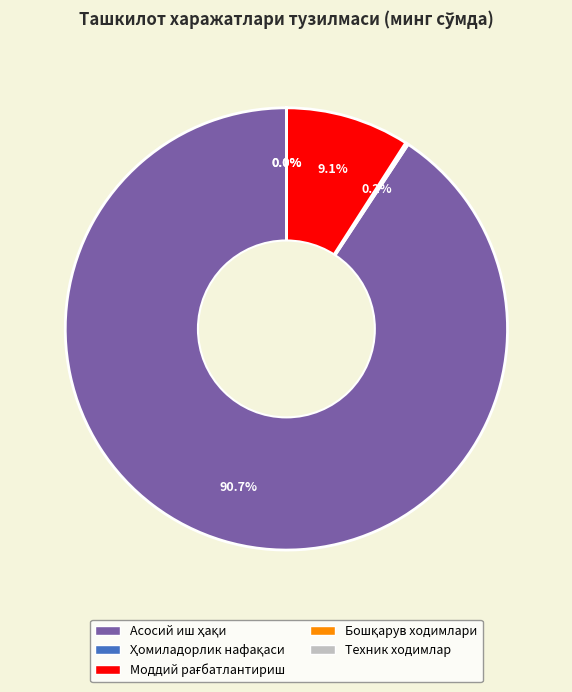

To the nearest percent, what is the average slice percentage?

20%